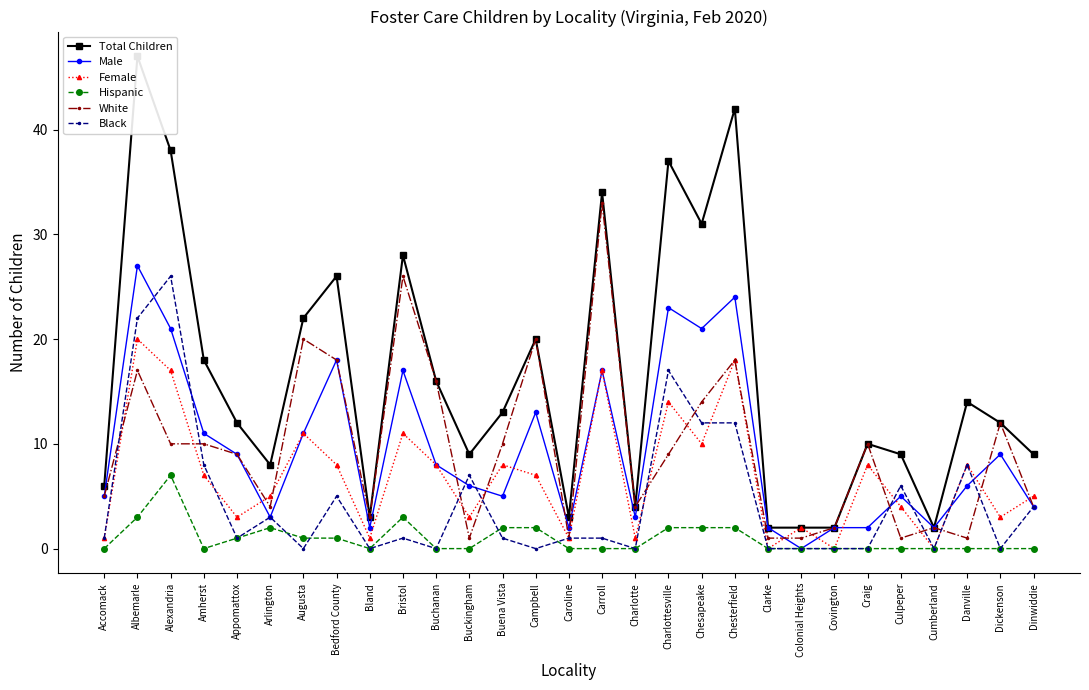

Where is Male nearest to the value 13?

Campbell